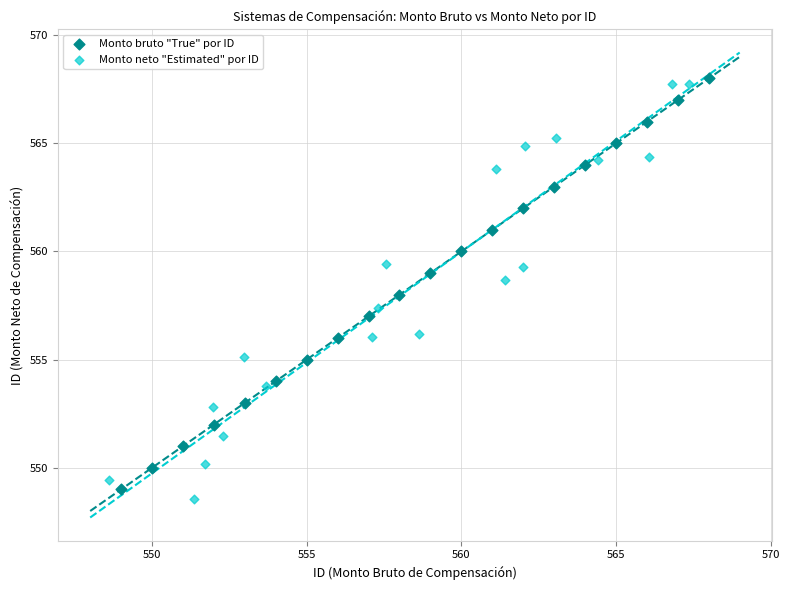

Which series contains the lowest Y value?

Monto neto "Estimated" por ID